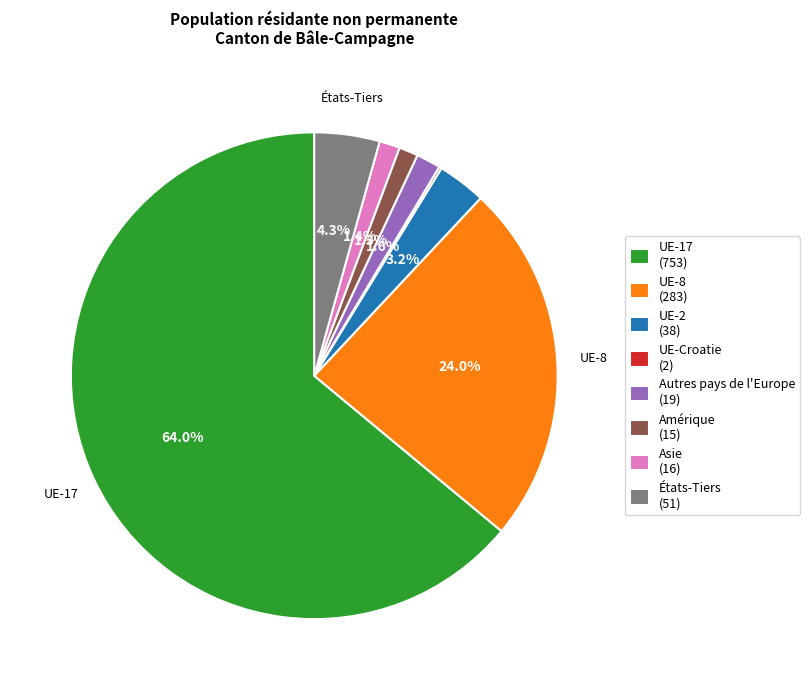

True or false: UE-8 accounts for 35% of the total.

False